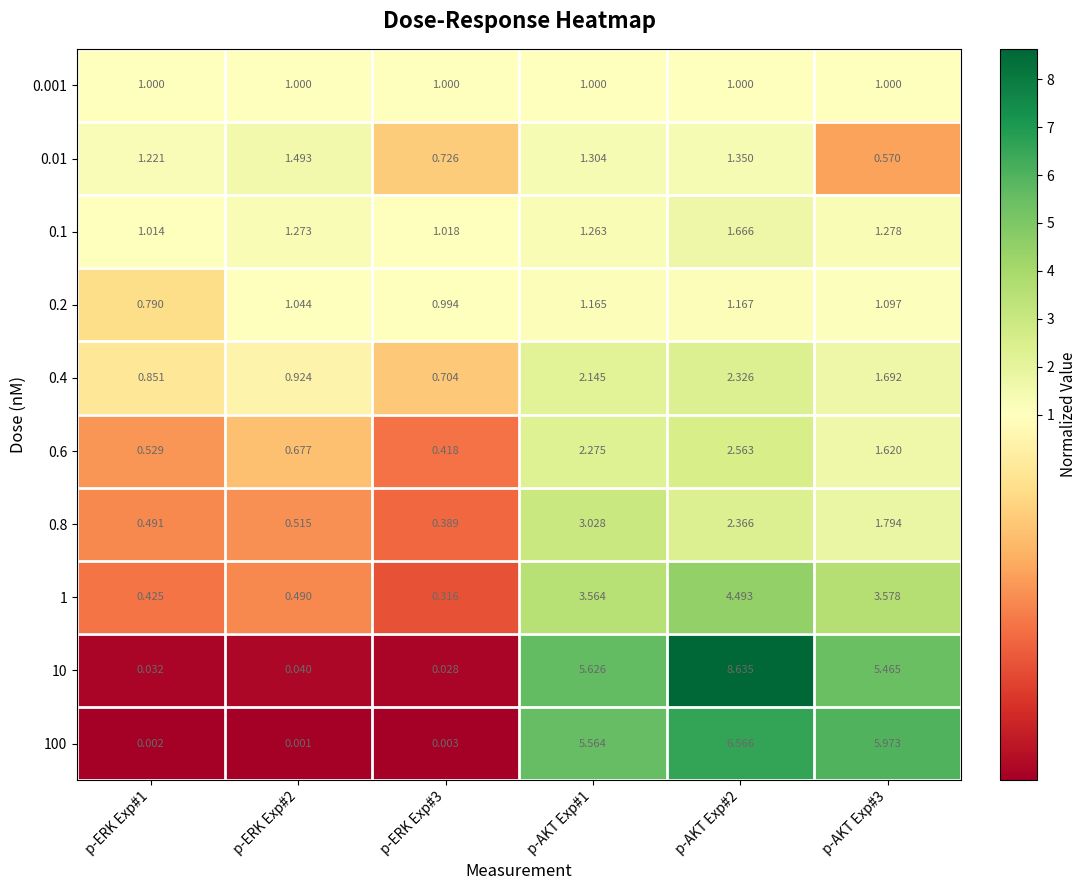

How many data points in 0.01 are above 1?

4